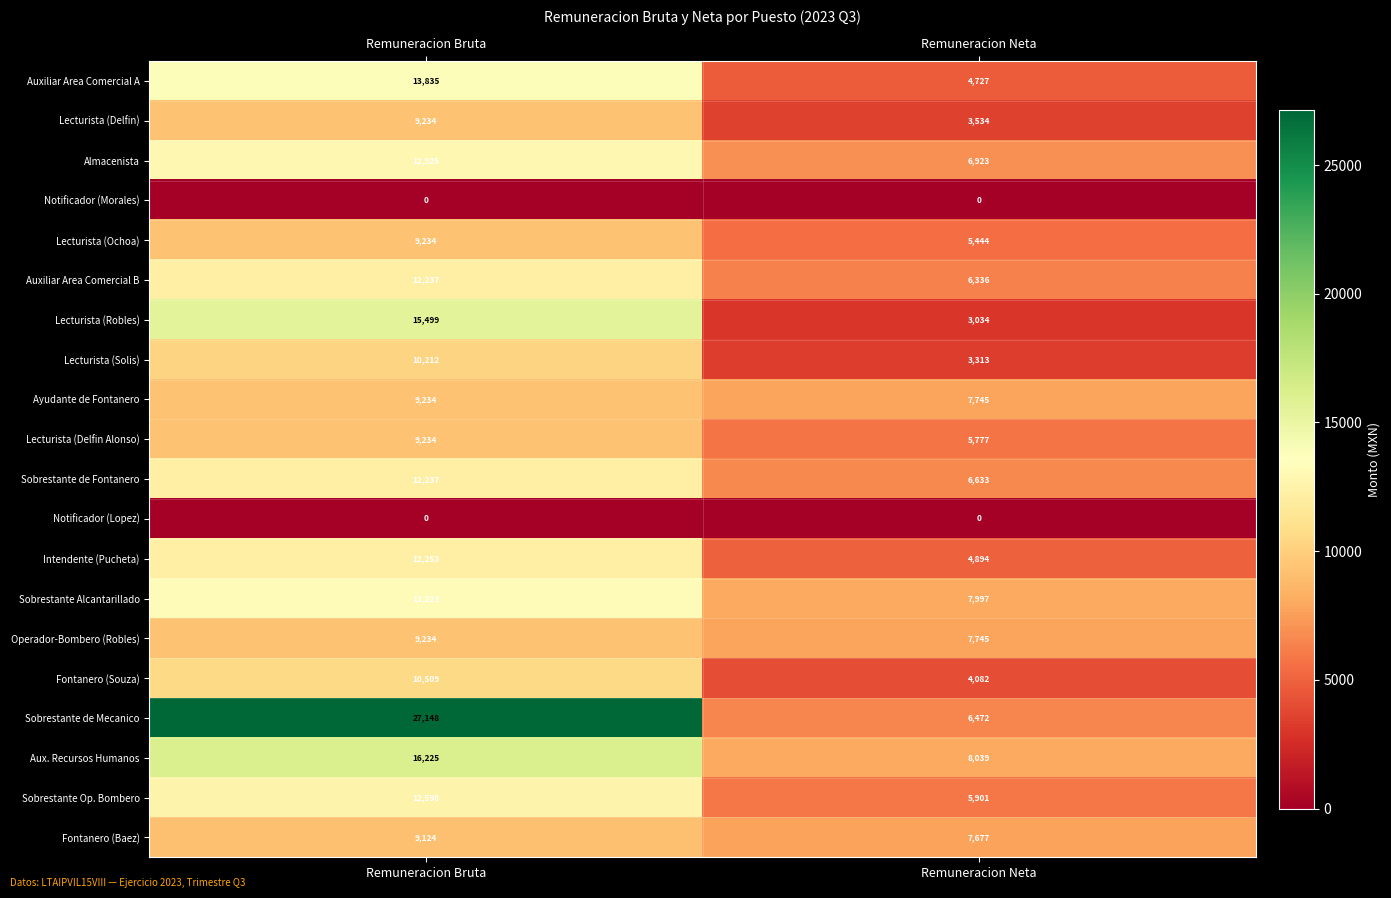

What value does the Auxiliar Area Comercial B series have at Remuneracion Bruta, to the nearest 50?

12250